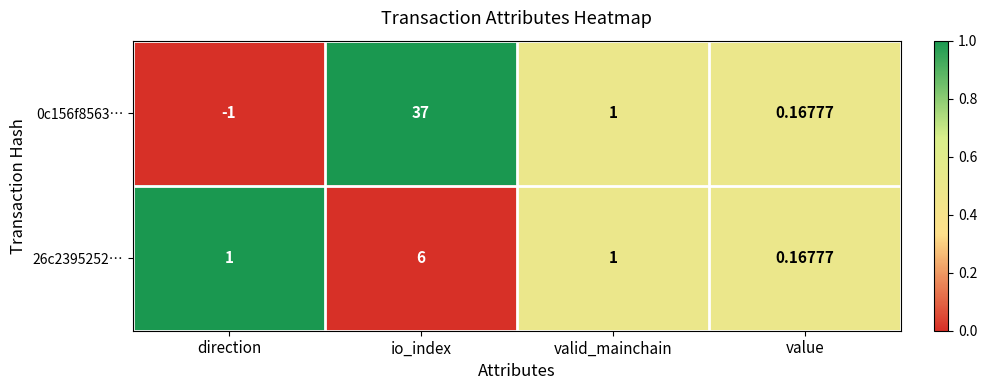

Between direction and valid_mainchain, which series saw the biggest shift?

0c156f8563…